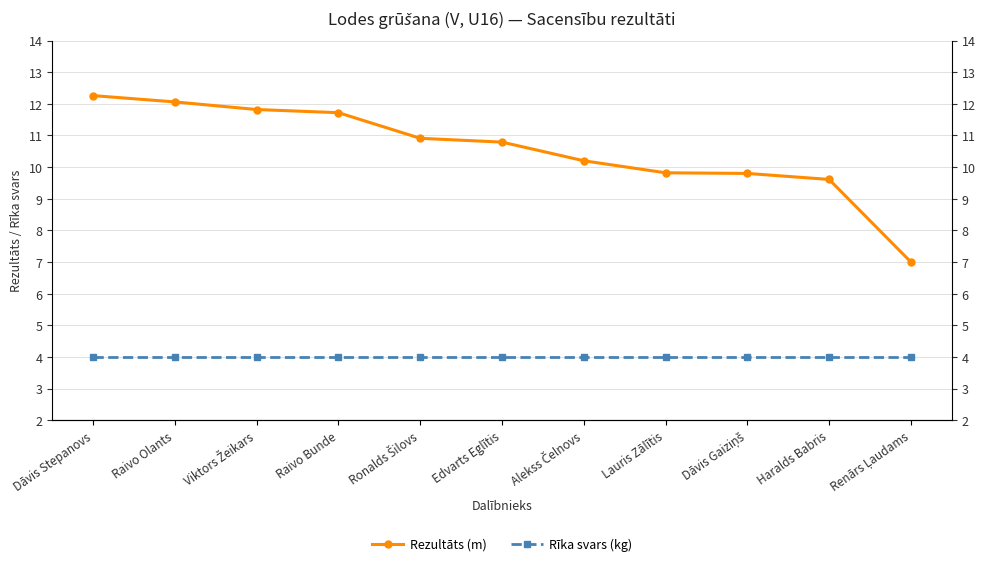

How many values in the Rezultāts (m) series exceed 10?

7